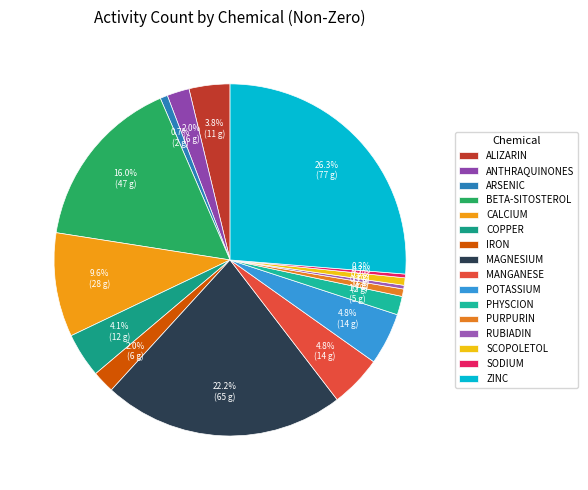

How many segments does this pie chart have?

16